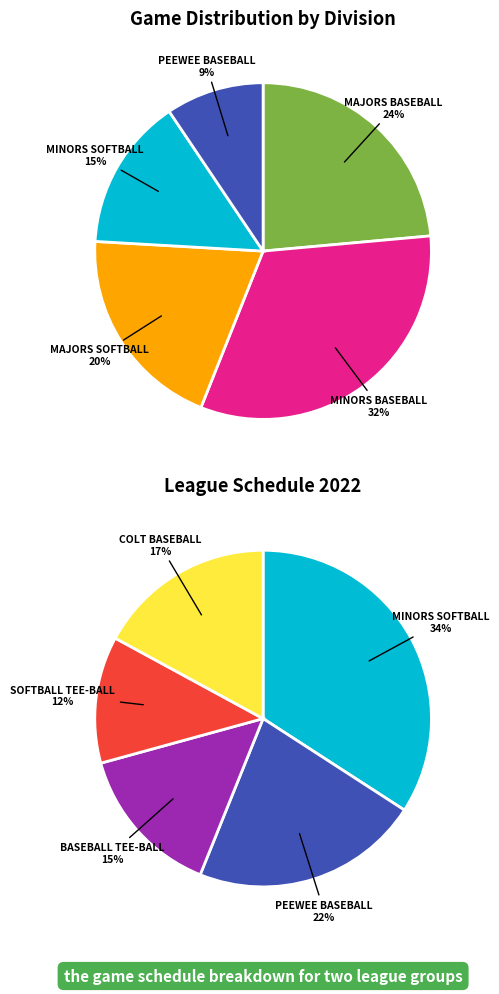

Does Minors Baseball account for over 50% of the chart?

No